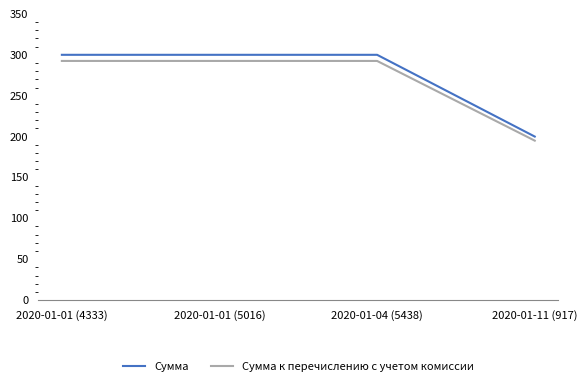

What is the difference between the Сумма values at 2020-01-04 (5438) and 2020-01-11 (917)?

100.0